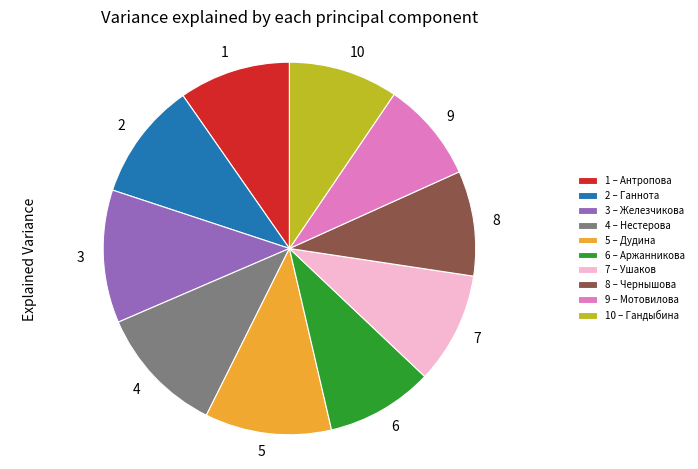

Is there a majority slice in this chart?

No